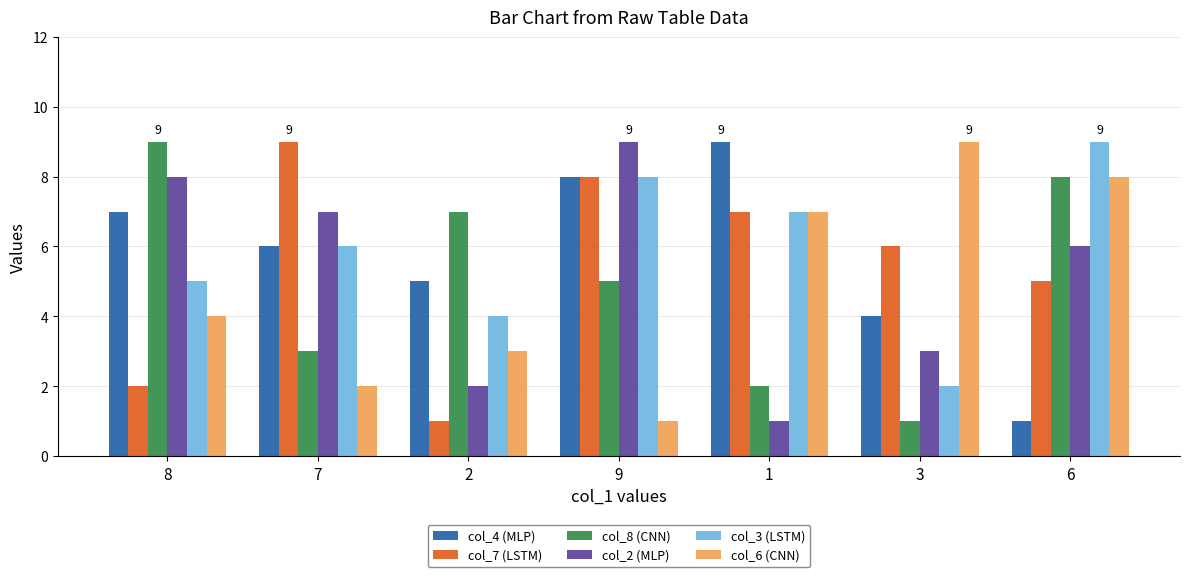

At which category is the sum across all series the highest?

9